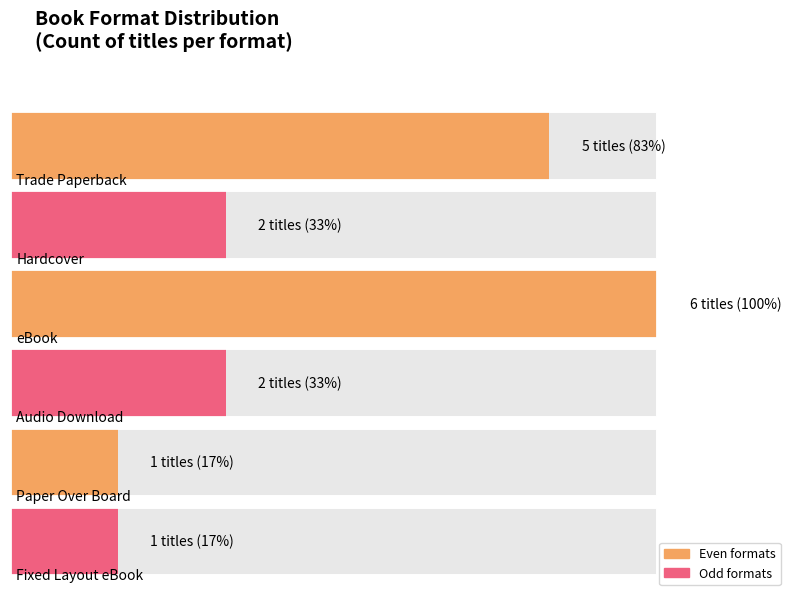

Which category has the highest value across all series?

eBook